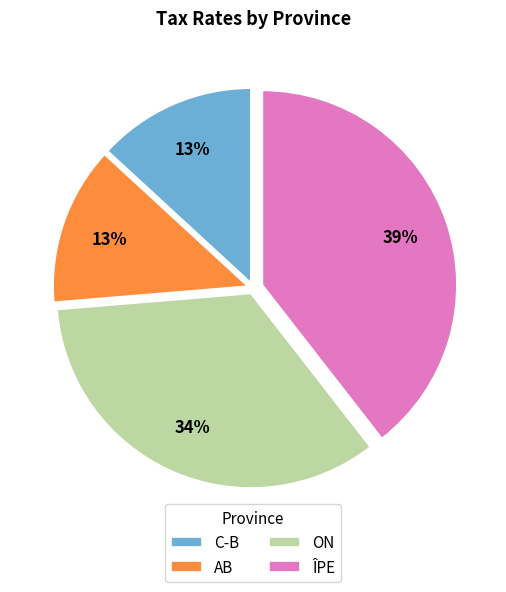

To the nearest percent, what is the difference between the largest and smallest slice percentages?

26%